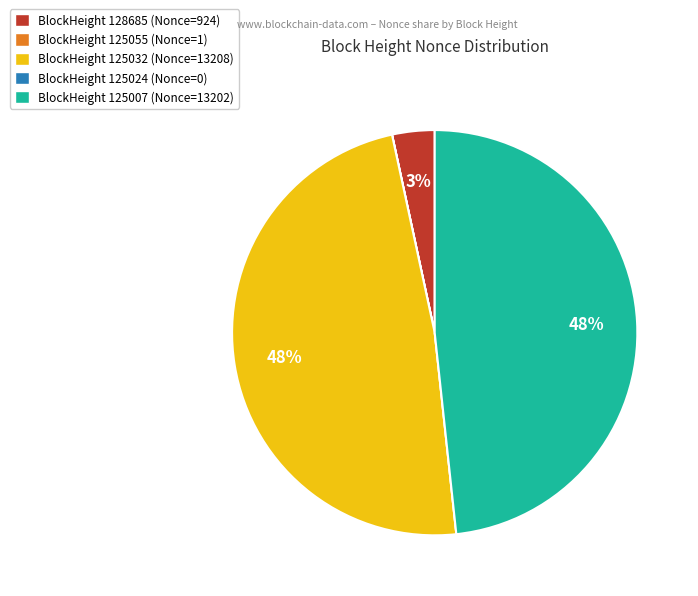

To the nearest percent, what portion does BlockHeight 125007 (Nonce=13202) represent?

48%